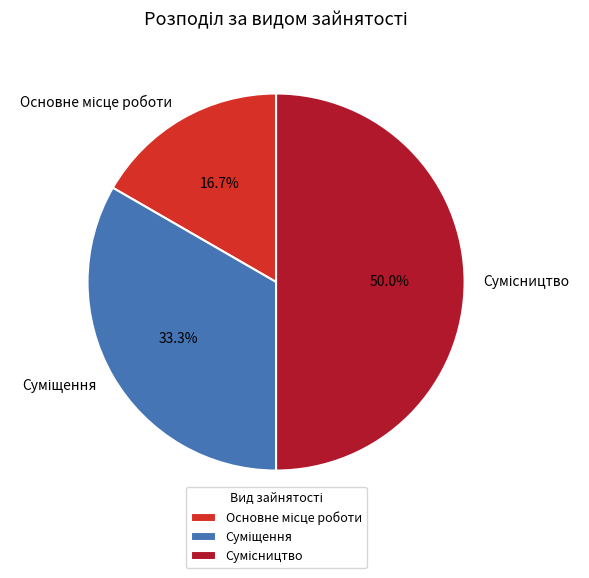

How many slices are in this pie chart?

3